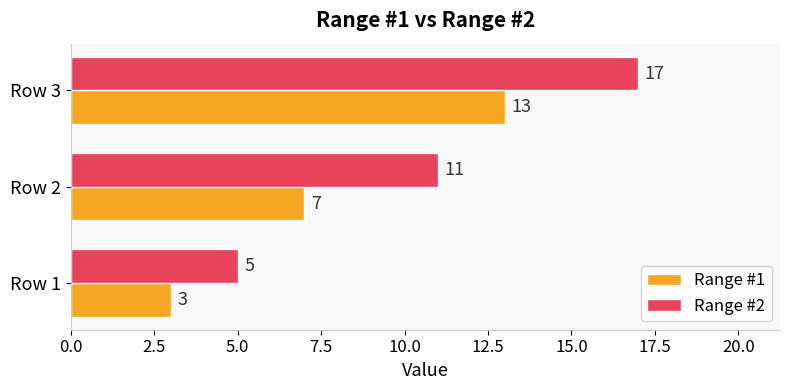

What is the difference between the second highest and minimum values in the Range #1 series?

4